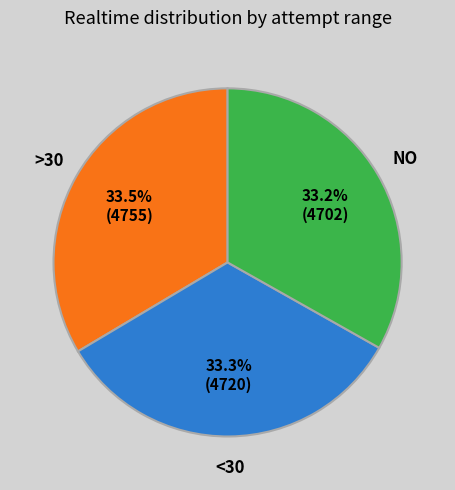

Does any single category account for the majority?

No